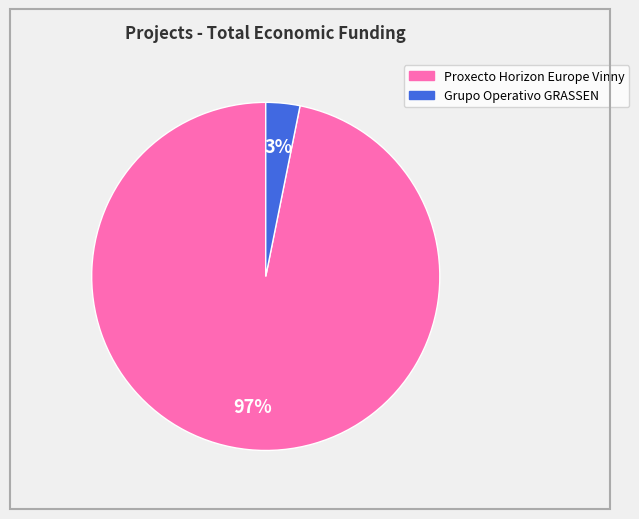

To the nearest percent, what is the average slice percentage?

50%